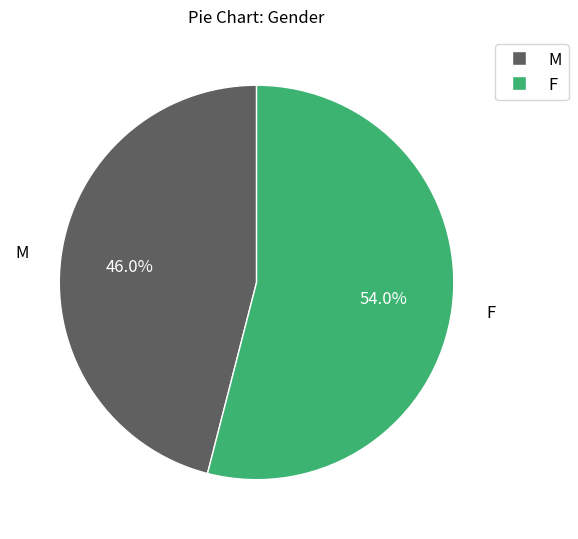

Is it true that M is 46% of the pie?

True